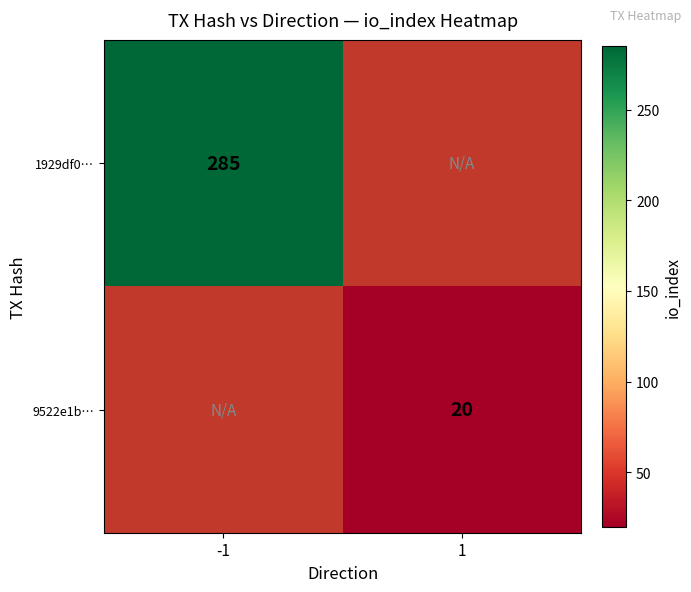

The value of 9522e1b… at 1 is 5.5. True or false?

False